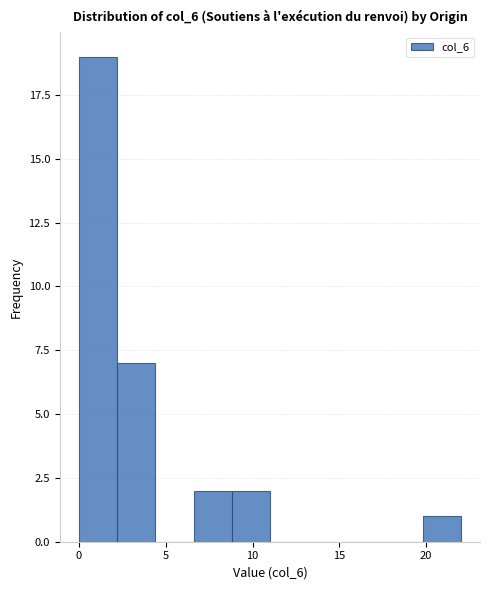

Reading left to right, transcribe this chart: for each bar, give the range it covers on the x-axis and its height. Neither the bar edges nor the heights are printed on the chart, so give them approximately, as read against the axes.

0.0 to 2.2: 19
2.2 to 4.4: 7
4.4 to 6.6: 0
6.6 to 8.8: 2
8.8 to 11.0: 2
11.0 to 13.2: 0
13.2 to 15.4: 0
15.4 to 17.6: 0
17.6 to 19.8: 0
19.8 to 22.0: 1